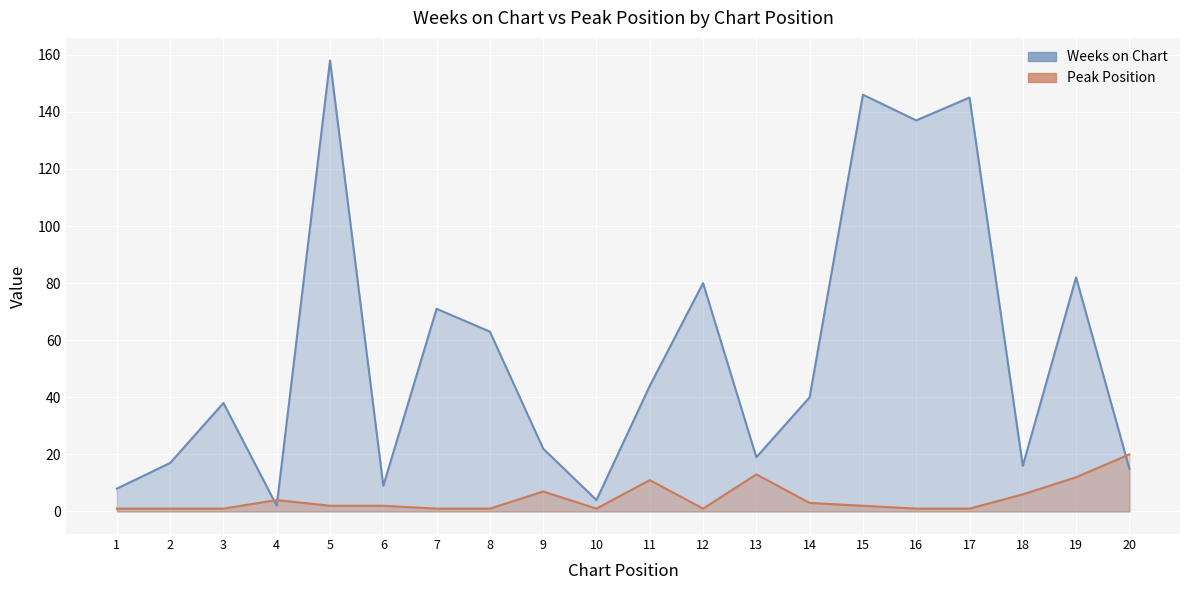

List the series in order of their overall mean, highest first.

Weeks on Chart, Peak Position